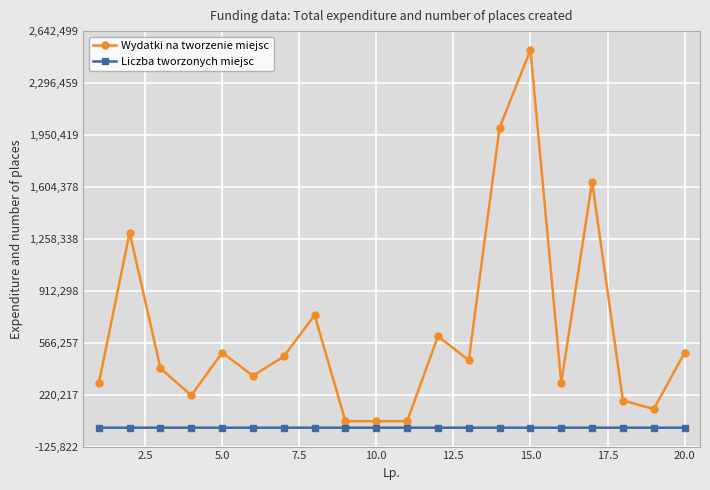

What is the value of the Liczba tworzonych miejsc point at the 2nd from the left?

42